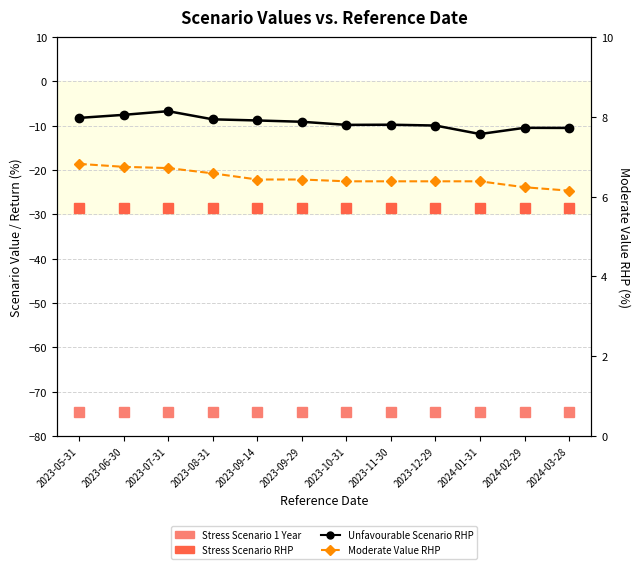

At which category does the chart reach its peak across all series?

2023-05-31